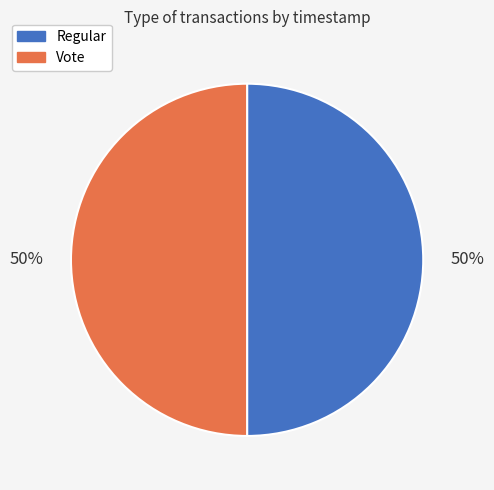

Approximately how many times larger is the value at Vote compared to Regular?

1.0